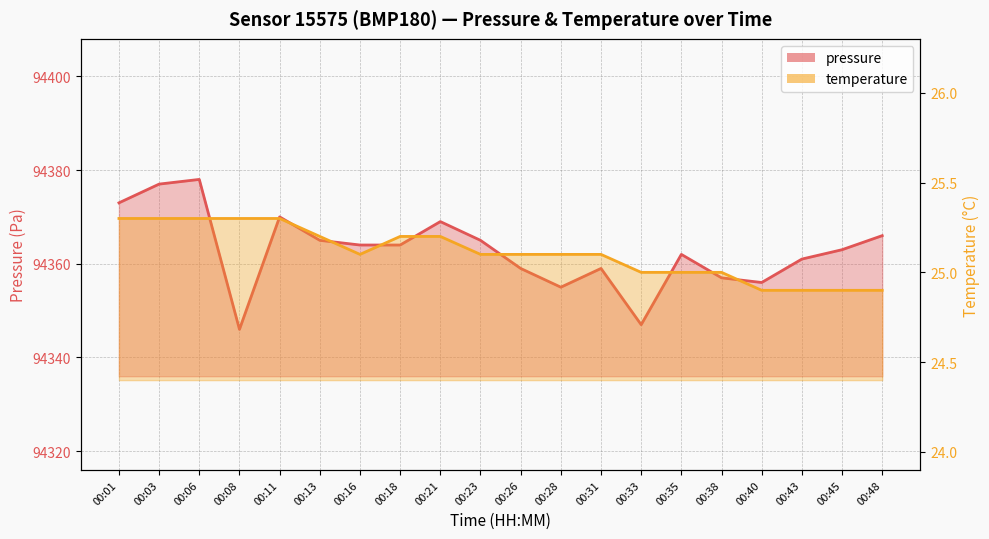

What is the difference between the maximum and second lowest values in the temperature series?

0.4